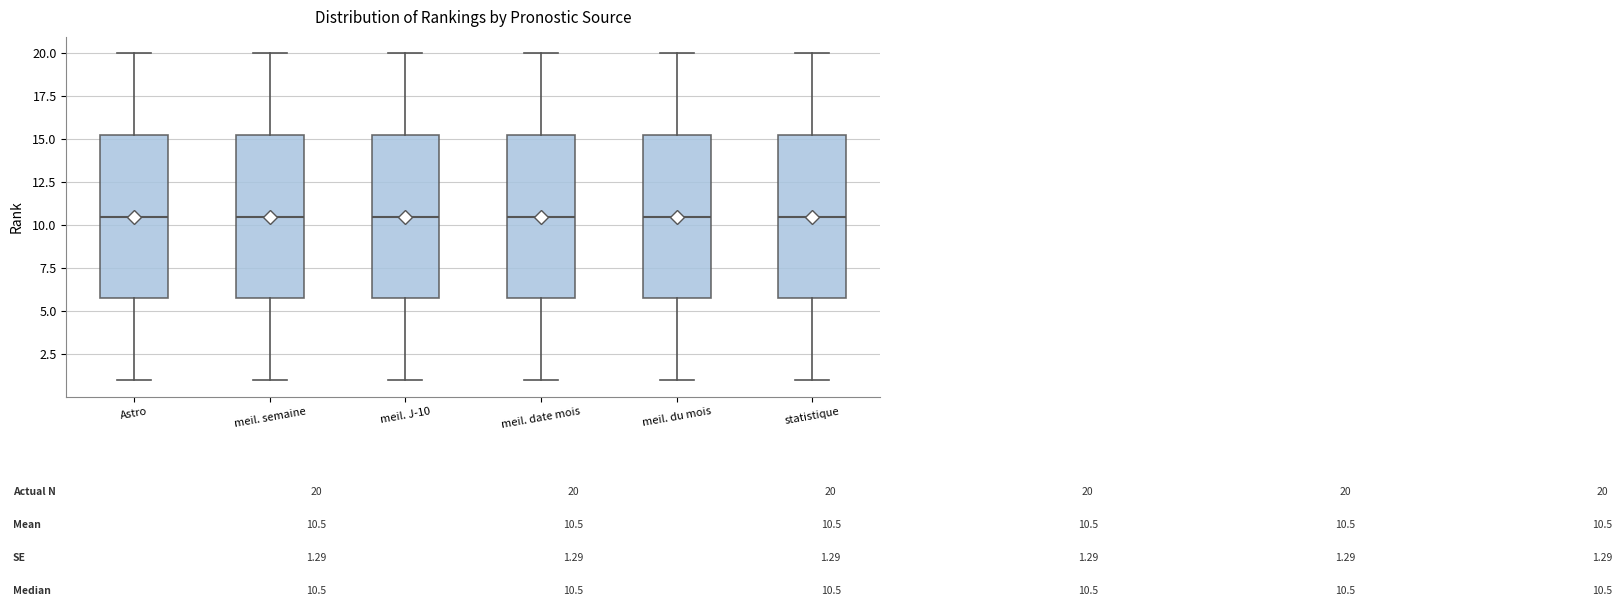

Where is the lower edge of the box for meil. date mois on the y-axis? The values are not printed on the chart, so give them approximately, as read against the axis.

6.0